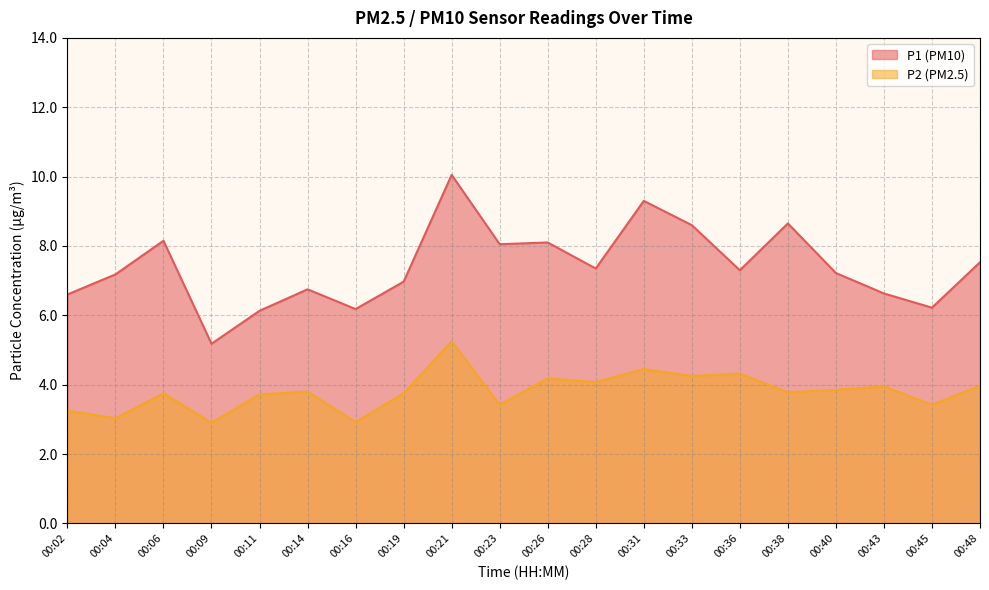

Reading left to right, extract all data points from this chart.

P1: 00:02=6.6	00:04=7.2	00:06=8.2	00:09=5.2	00:11=6.1	00:14=6.8	00:16=6.2	00:19=7.0	00:21=10.1	00:23=8.1	00:26=8.1	00:28=7.3	00:31=9.3	00:33=8.6	00:36=7.3	00:38=8.7	00:40=7.2	00:43=6.6	00:45=6.2	00:48=7.5
P2: 00:02=3.2	00:04=3.0	00:06=3.8	00:09=2.9	00:11=3.7	00:14=3.8	00:16=2.9	00:19=3.8	00:21=5.2	00:23=3.4	00:26=4.2	00:28=4.1	00:31=4.5	00:33=4.2	00:36=4.3	00:38=3.8	00:40=3.9	00:43=4.0	00:45=3.4	00:48=4.0